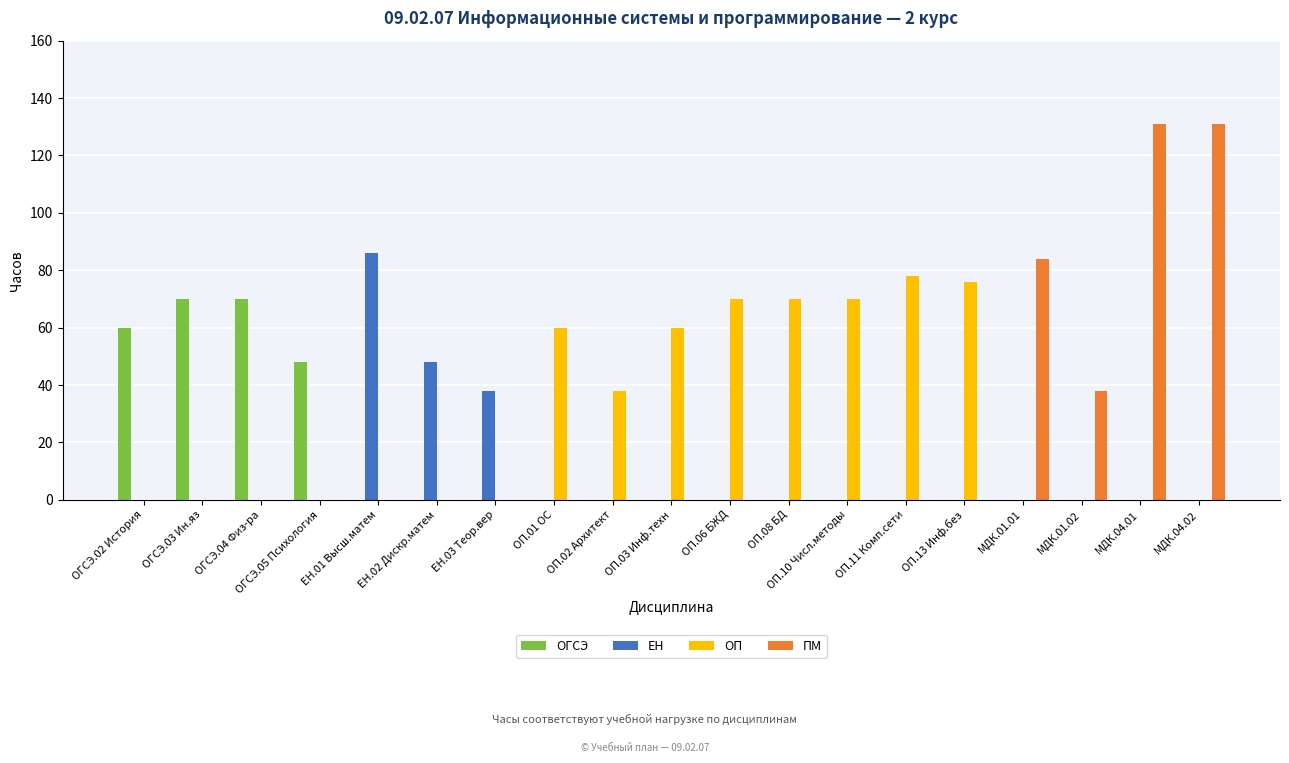

What is the sum of the ЕН values at ОП.08 БД and ЕН.03 Теор.вер?

38